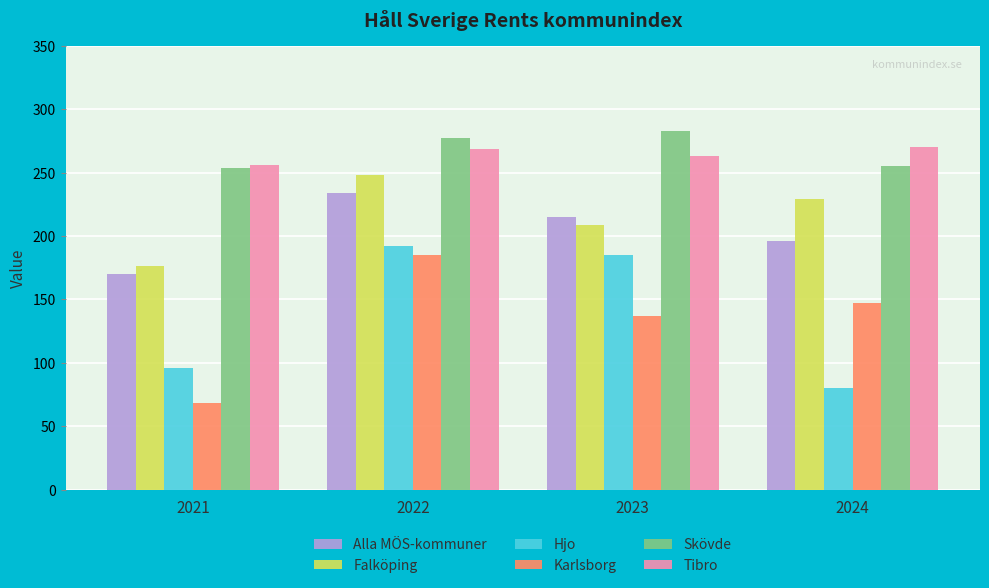

What is the greatest value displayed?

283.0